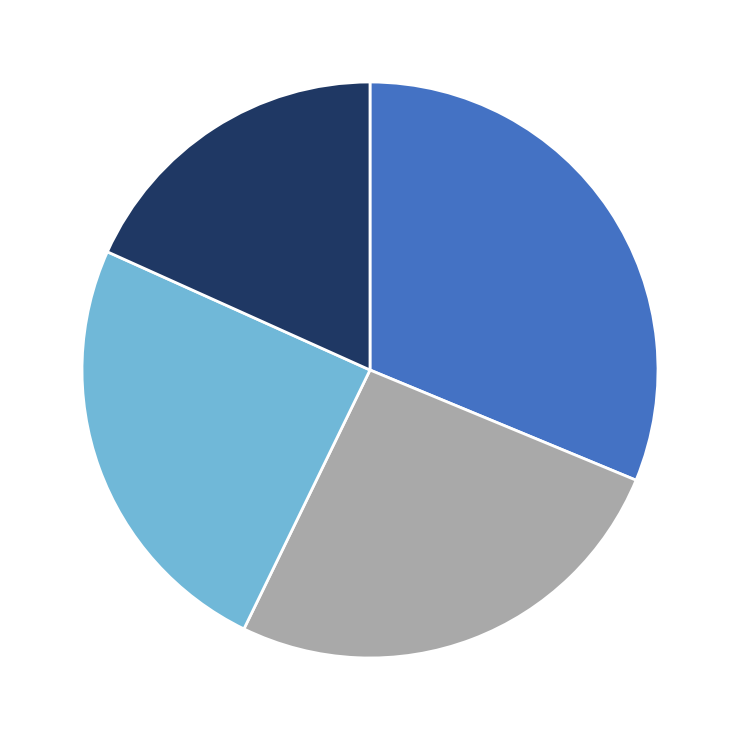

Is there any slice that represents more than half of the pie?

No